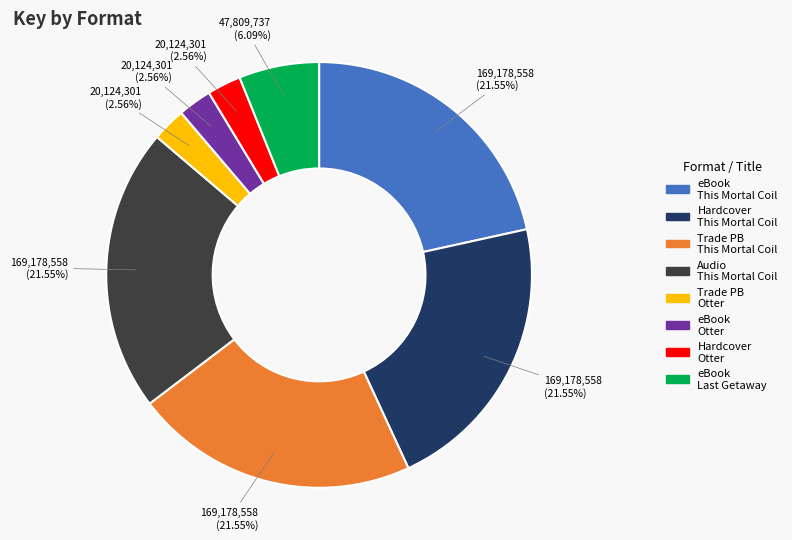

Is there any slice that represents more than half of the pie?

No